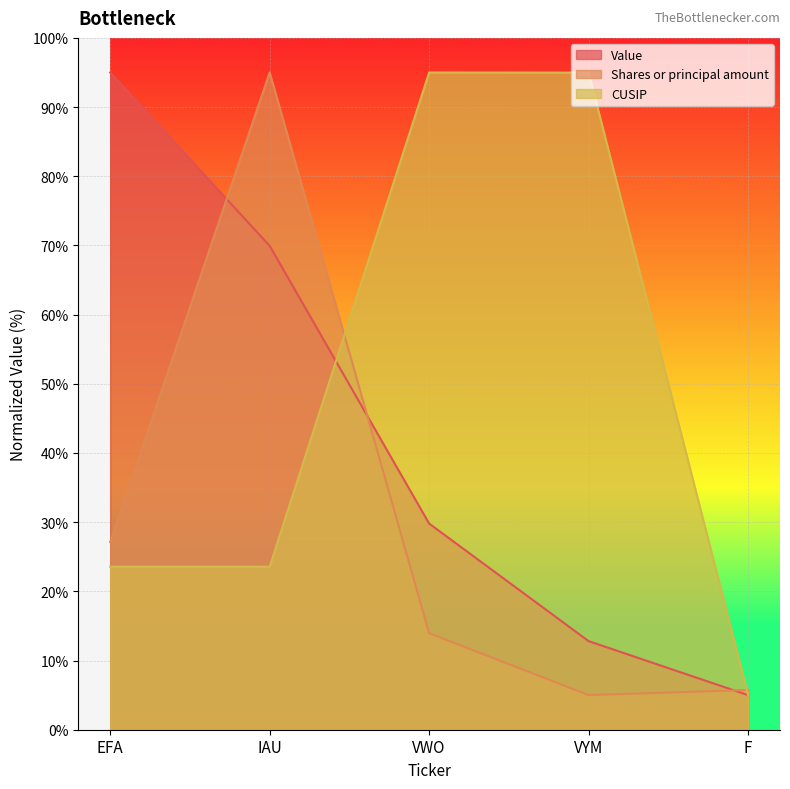

How many data points in Value are less than 29?

2